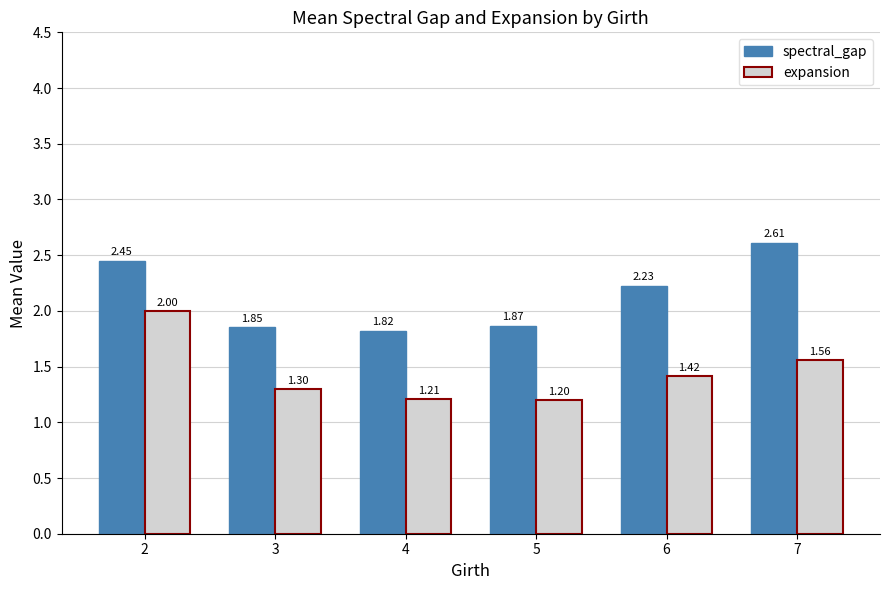

What is the average value of the spectral_gap series?

2.1